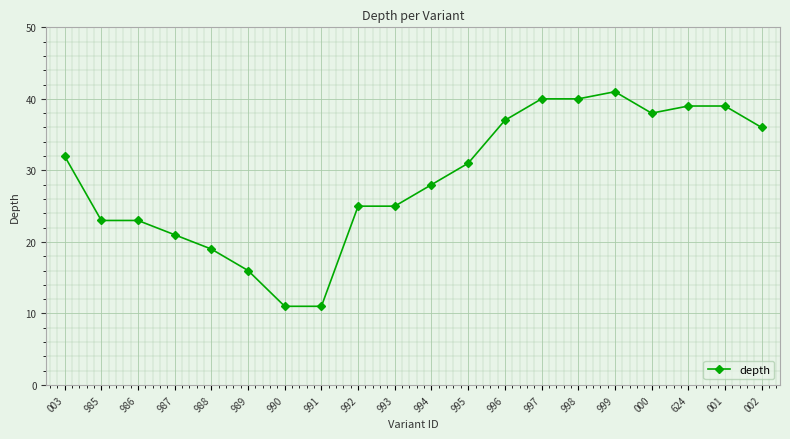

What is the smallest value displayed?

11